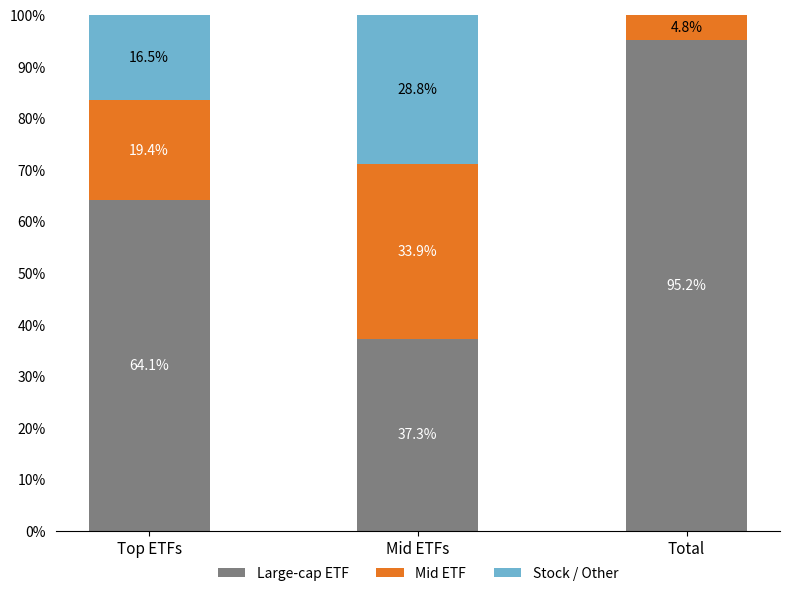

What is the maximum value for Large-cap ETF?

95.2